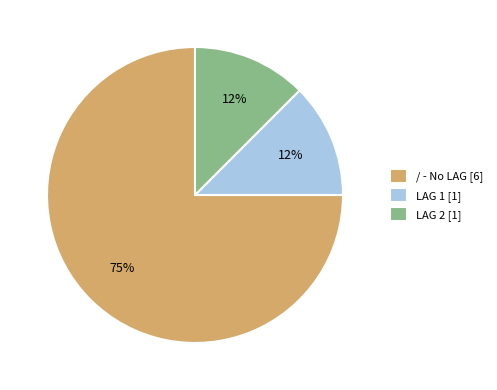

Does LAG 2 [1] represent more than half of the total?

No